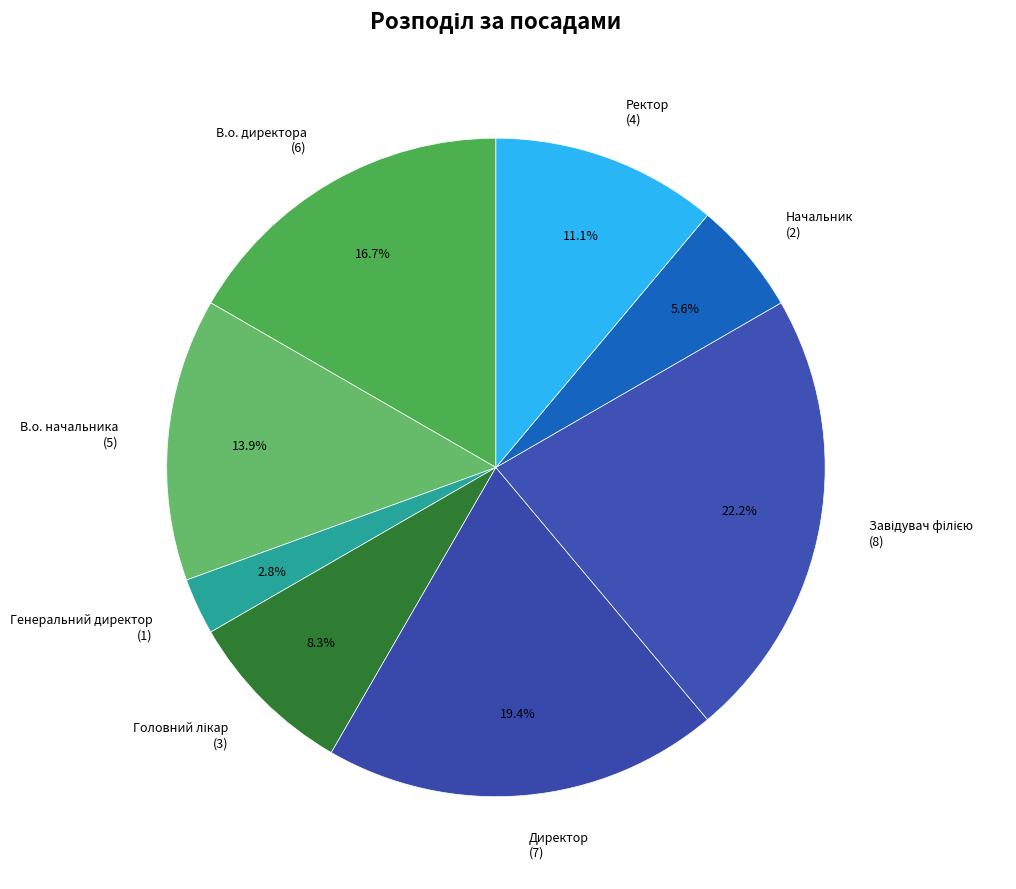

Which slice is the smallest?

Генеральний директор